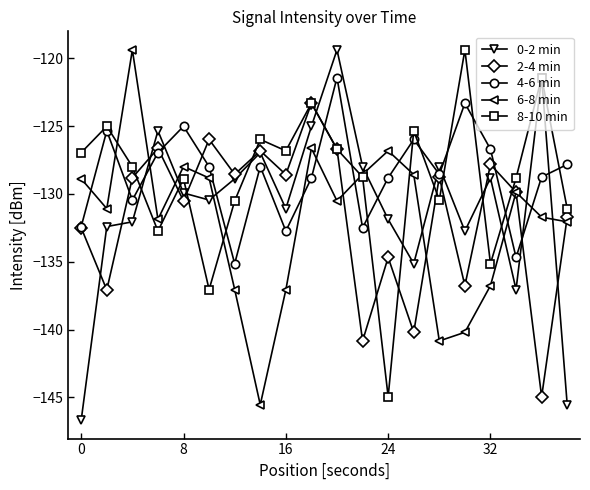

True or false: 6-8 min and 0-2 min cross at least once.

True